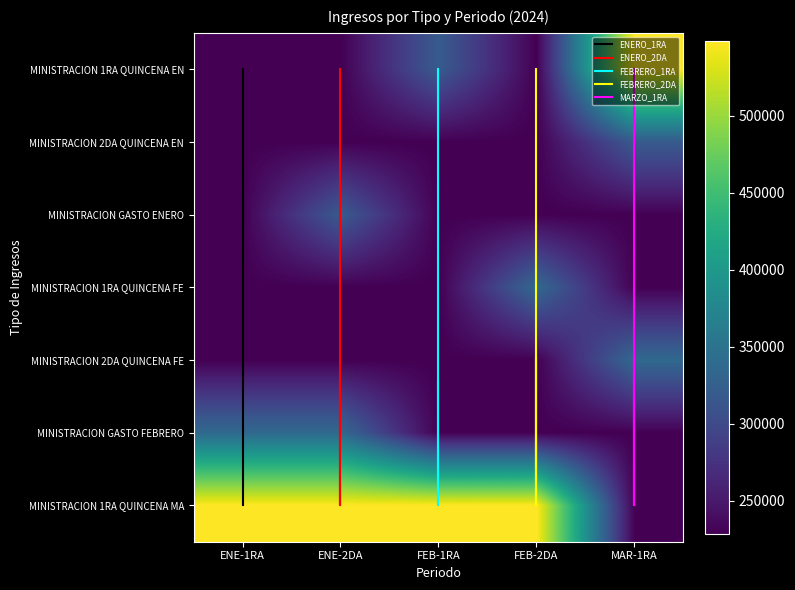

What is the average value of the ENERO_1RA series?

4.9